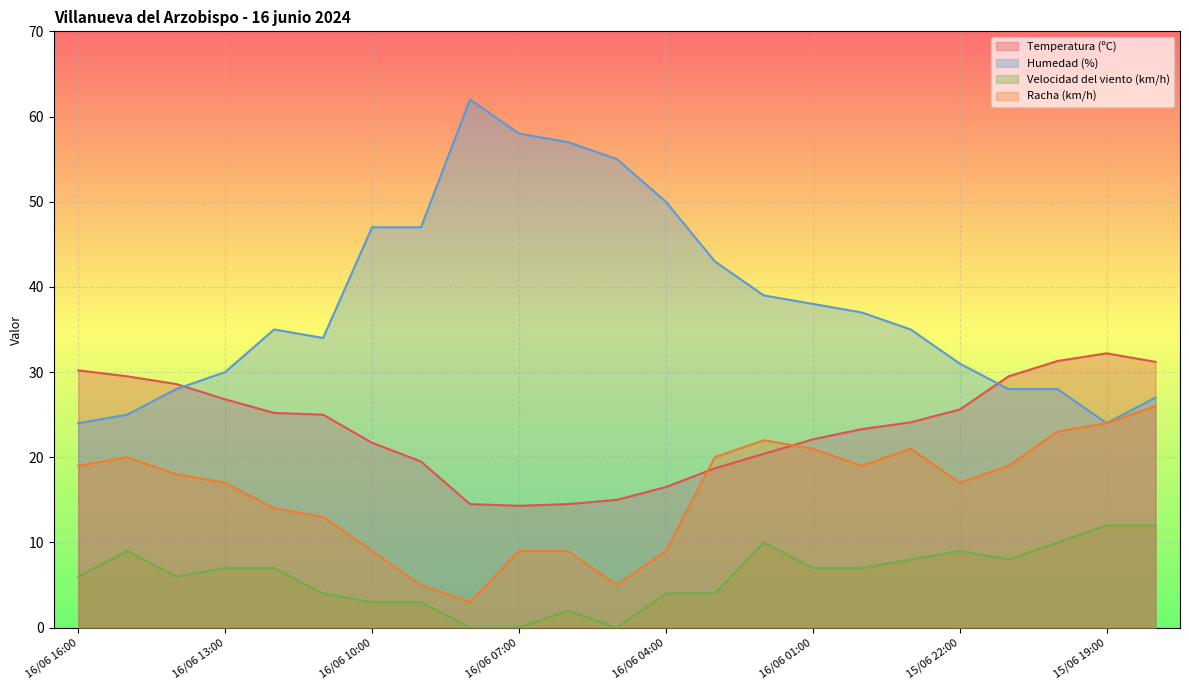

How many values in the Temperatura (ºC) series are below 24?

11